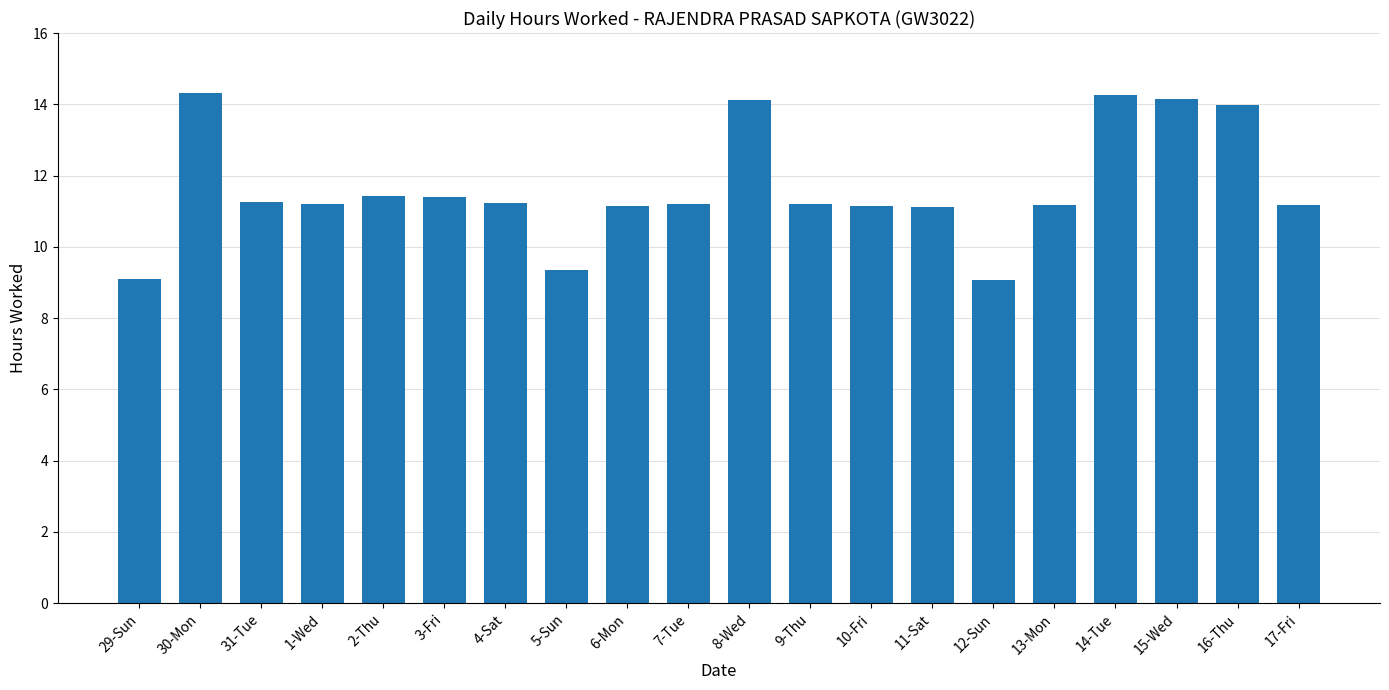

What is the ratio of the value at 12-Sun to the value at 2-Thu?

0.8